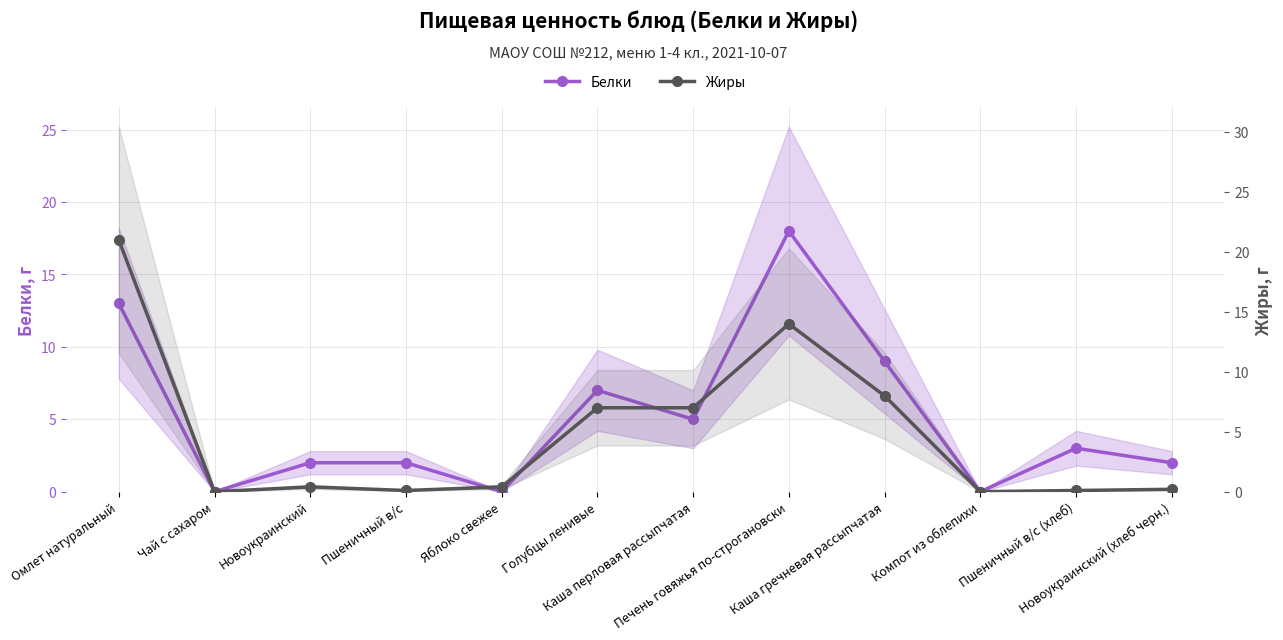

What are all the series names shown in the legend?

Белки, Жиры